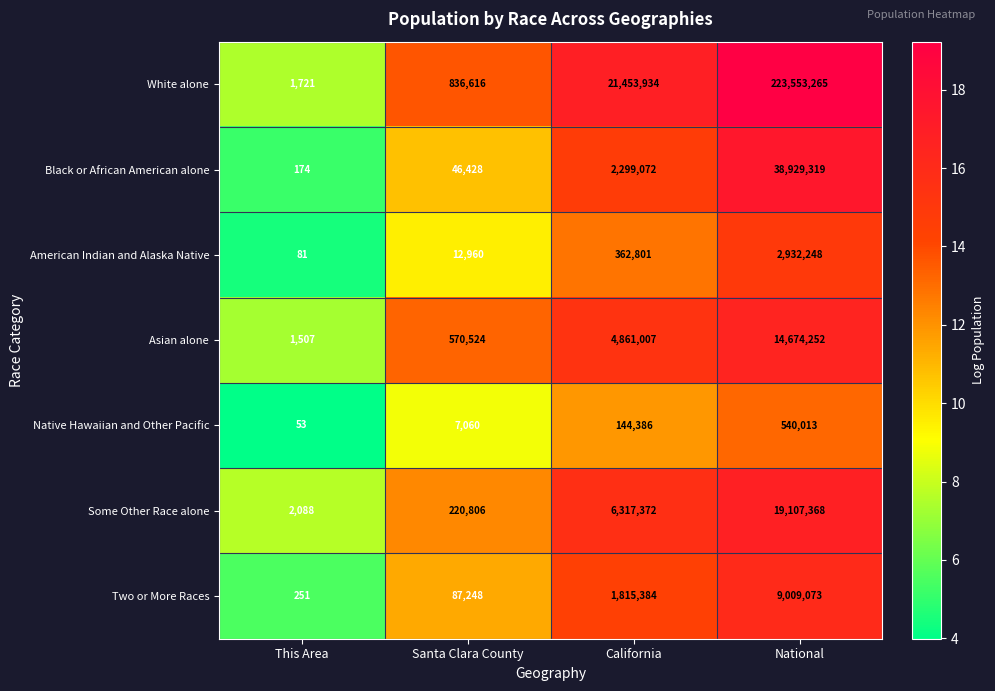

Which series changed the most between California and National?

White alone